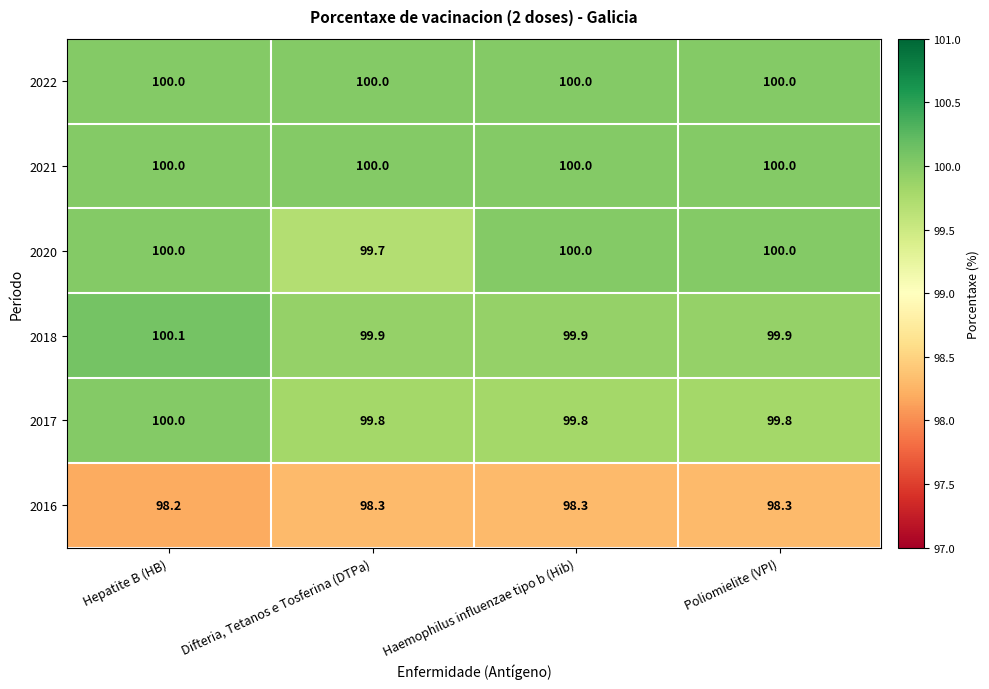

At how many categories does at least one series exceed 98?

4